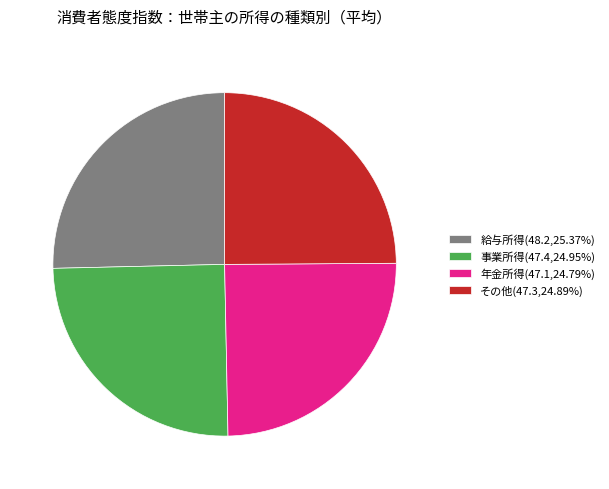

Does any single category account for the majority?

No